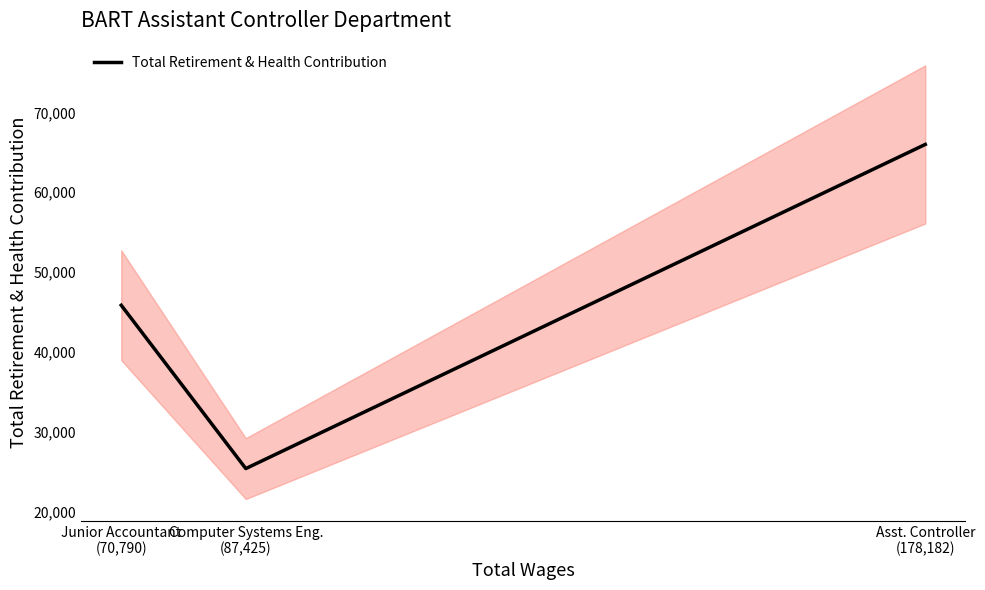

What is the greatest value displayed?

65989